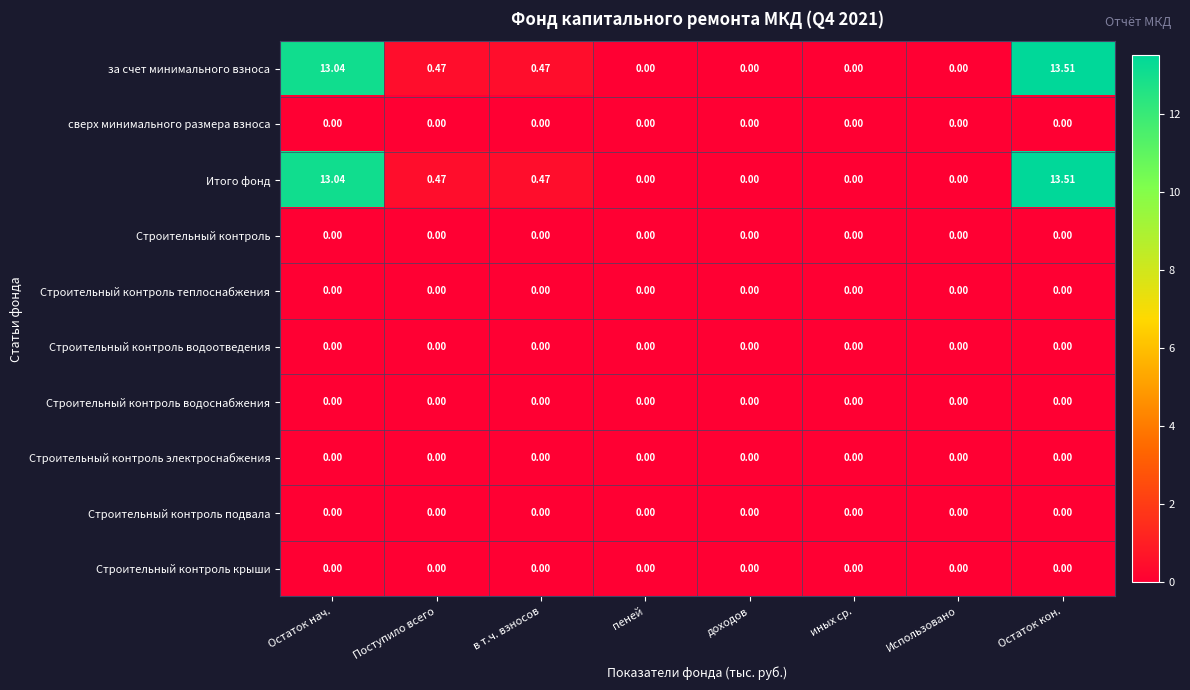

Which series has the widest spread of values?

за счет минимального взноса